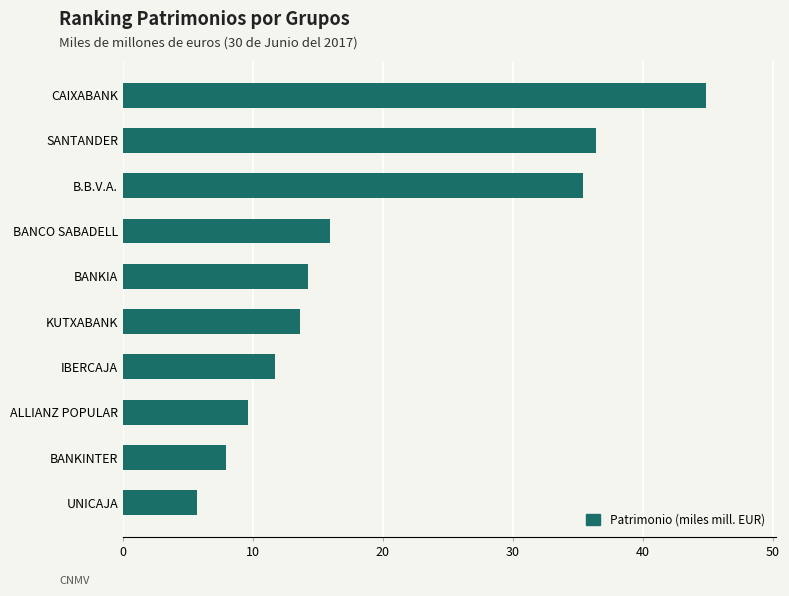

What is the greatest value displayed?

44.8